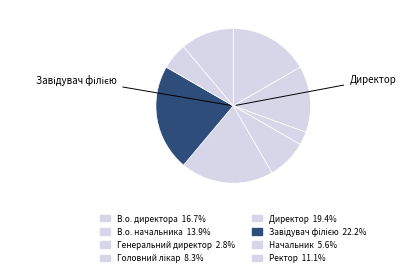

To the nearest percent, what portion does Начальник represent?

6%